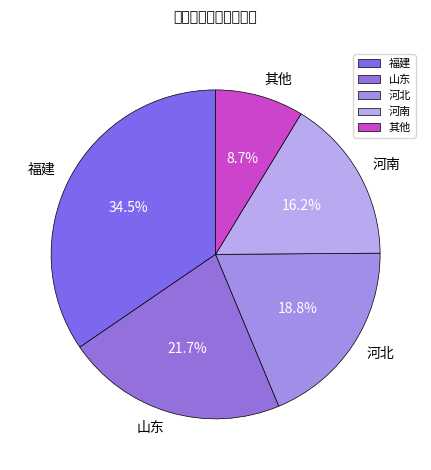

Rank the categories by value from lowest to highest.

其他, 河南, 河北, 山东, 福建